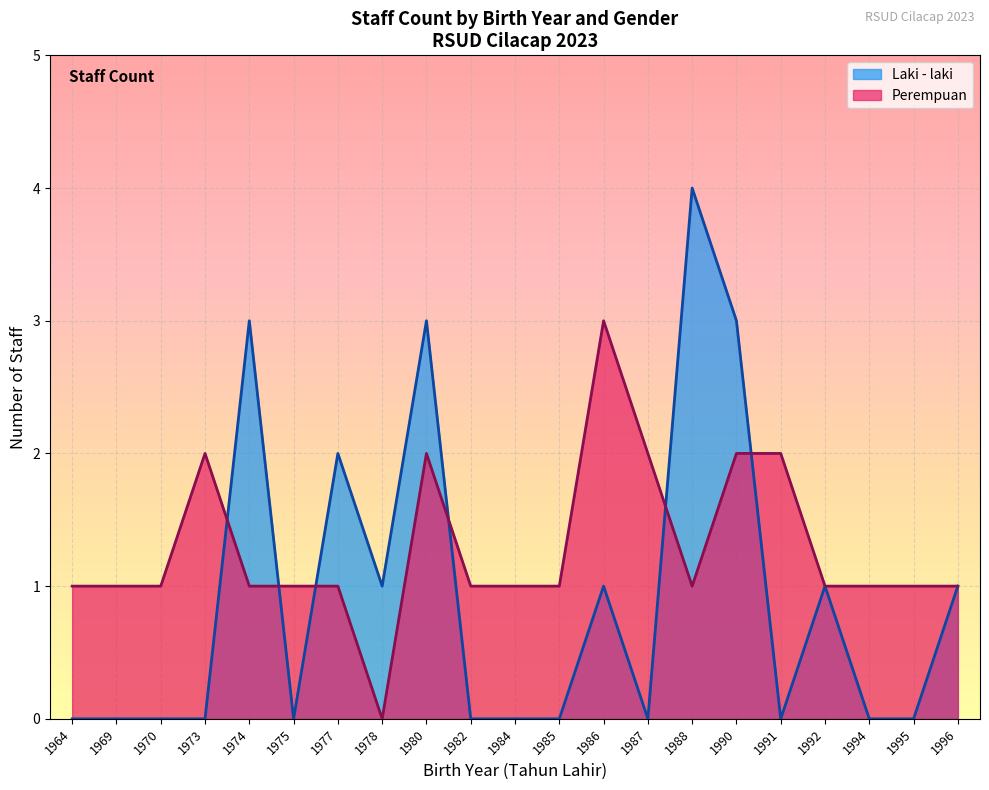

What value does the Laki - laki series have at 1977?

2